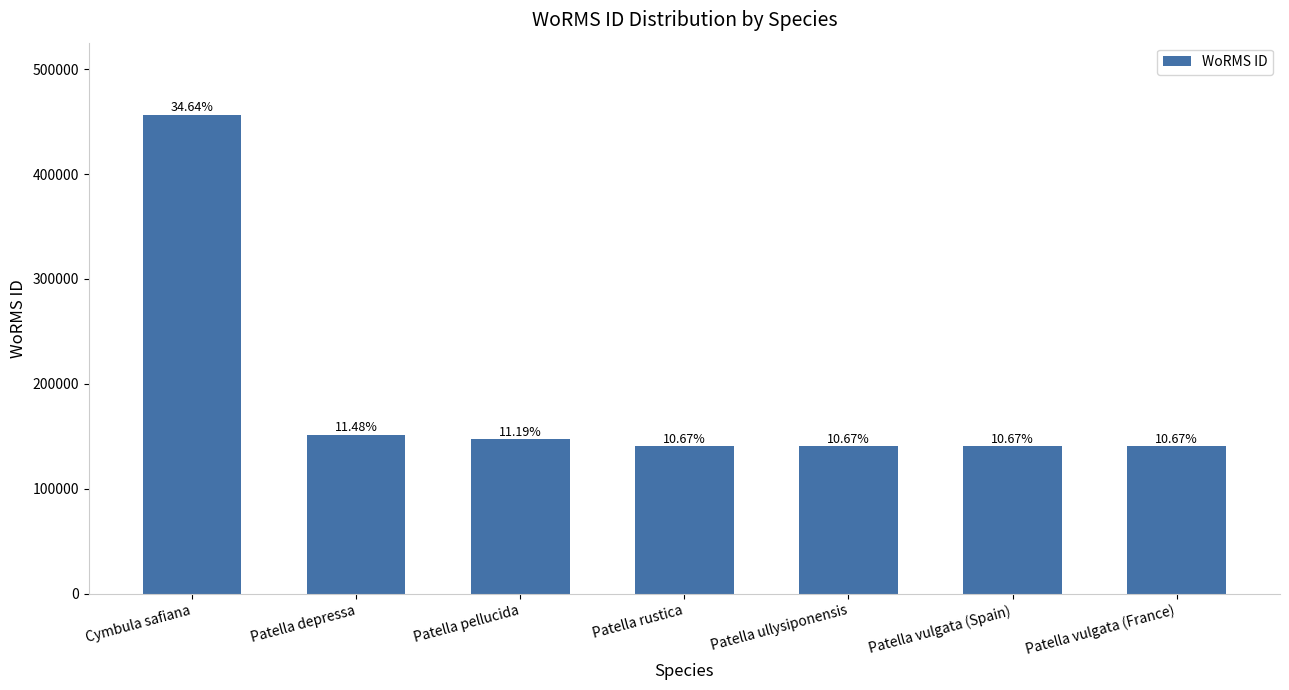

At which label does the data first exceed 140685?

Cymbula safiana